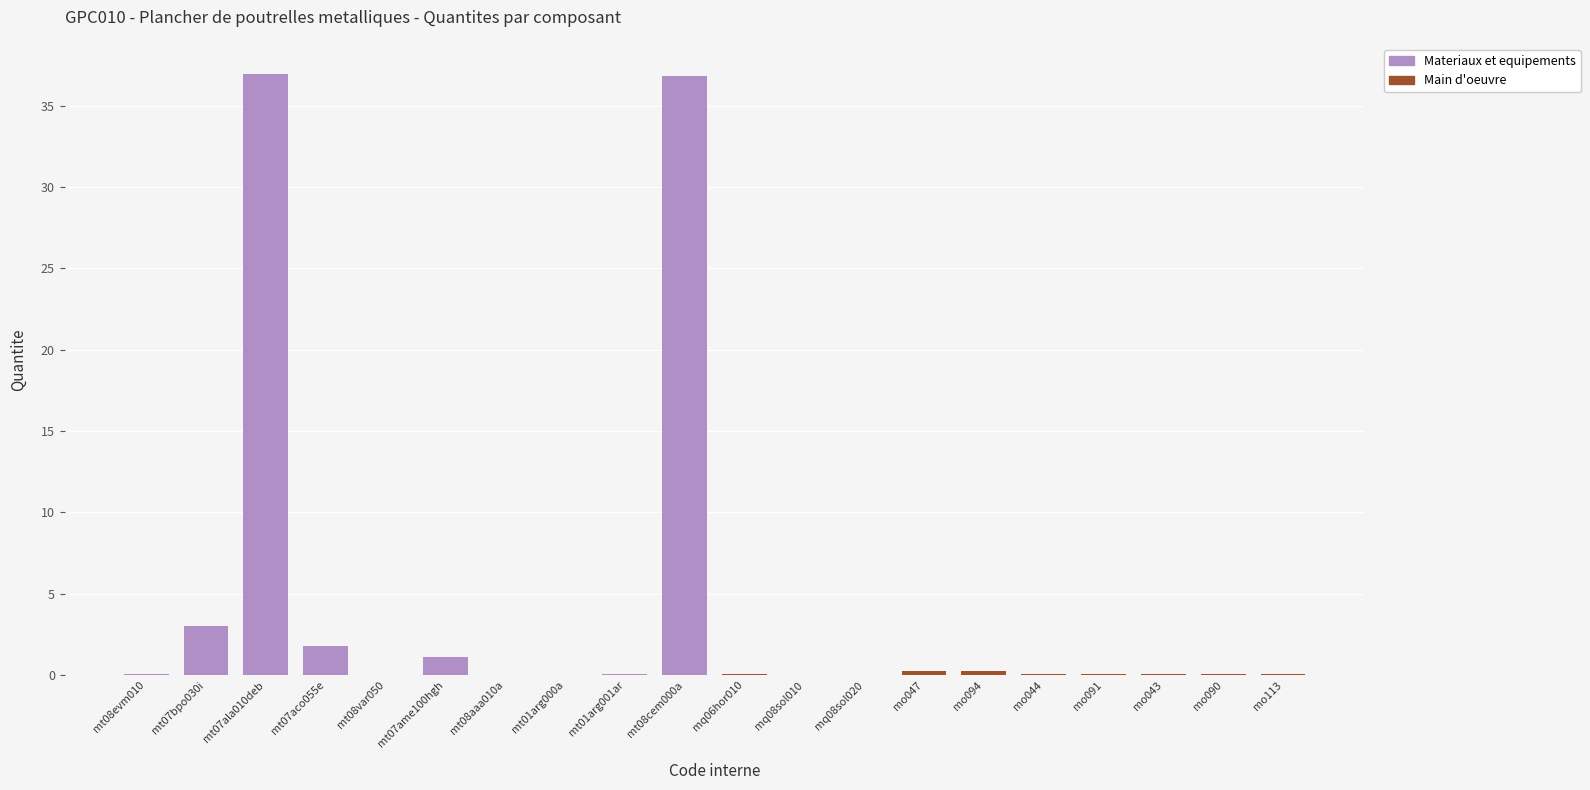

Which has a higher value, mt07aco055e or mt07bpo030i?

mt07bpo030i